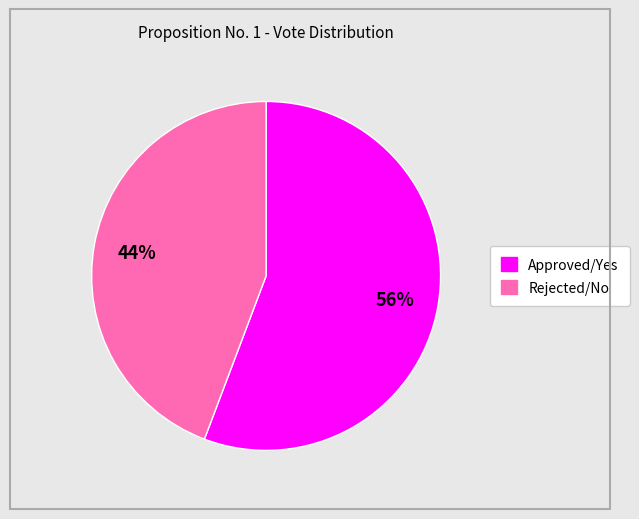

To the nearest percent, what is the average slice percentage?

50%